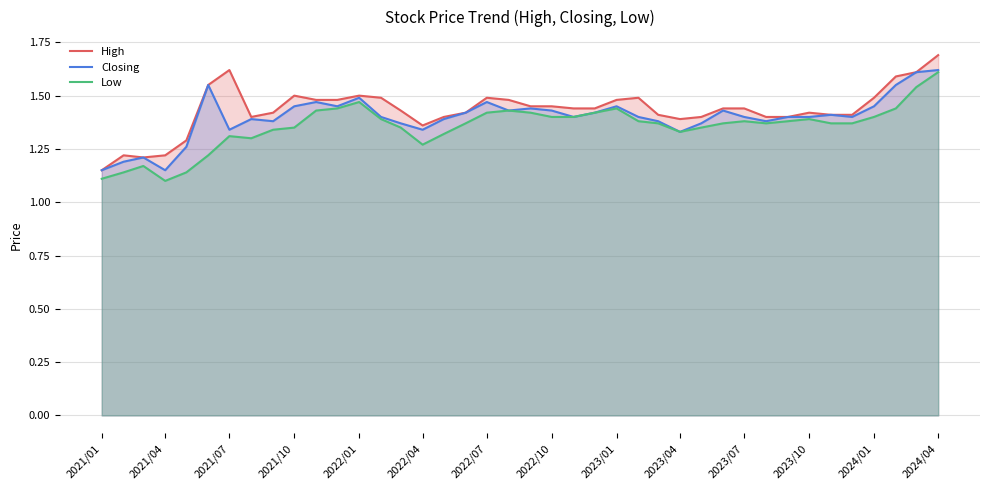

At which label does High reach its minimum?

2021/01